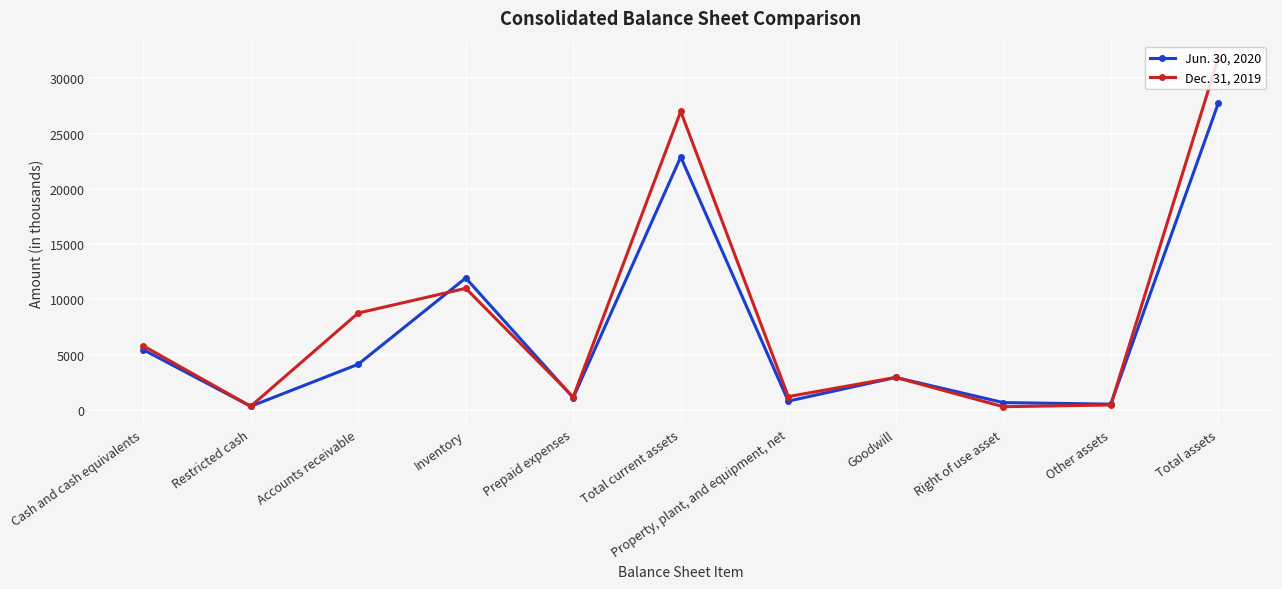

Rank the series by their maximum value, from lowest to highest.

Jun. 30, 2020, Dec. 31, 2019